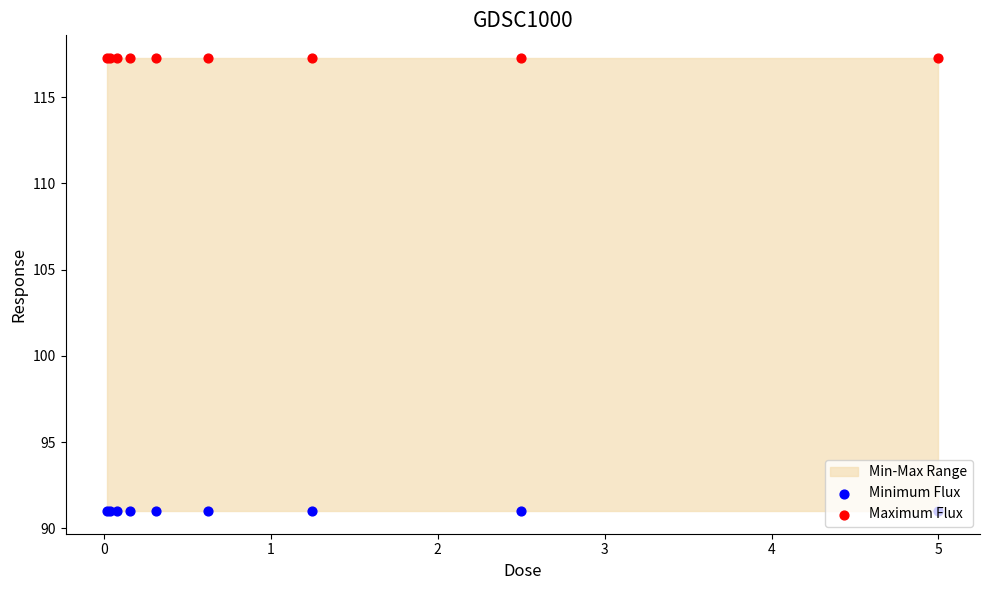

Which series has the largest total across all categories?

Maximum Flux